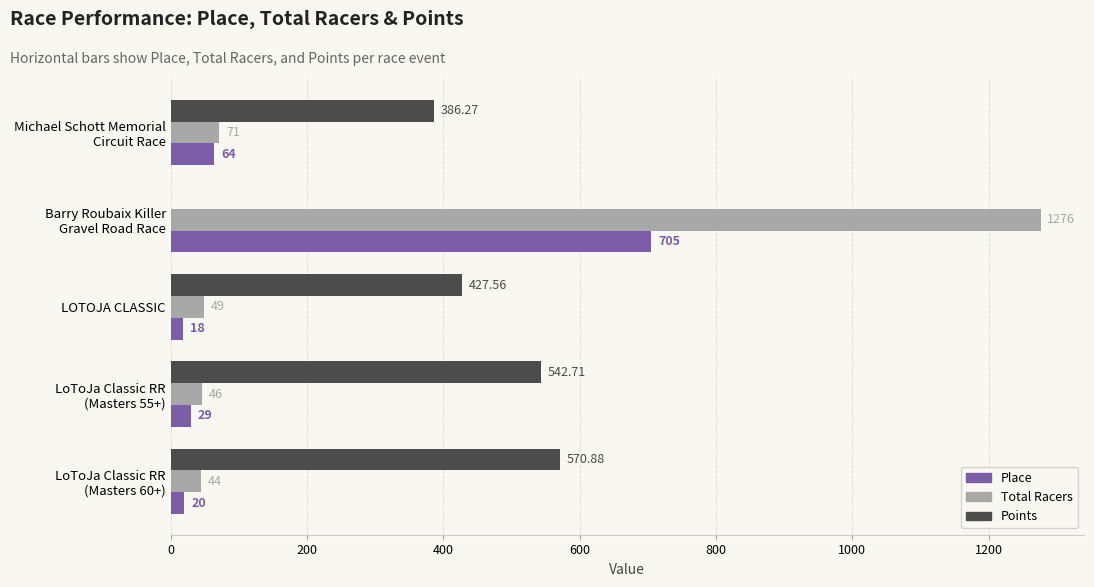

Which series has the largest total across all categories?

Points